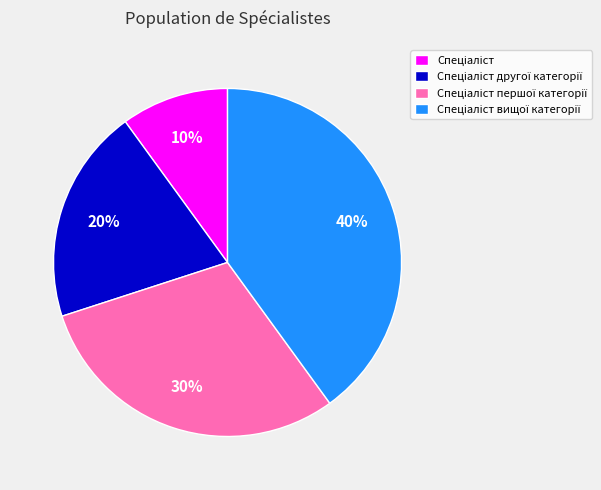

Is there a majority slice in this chart?

No